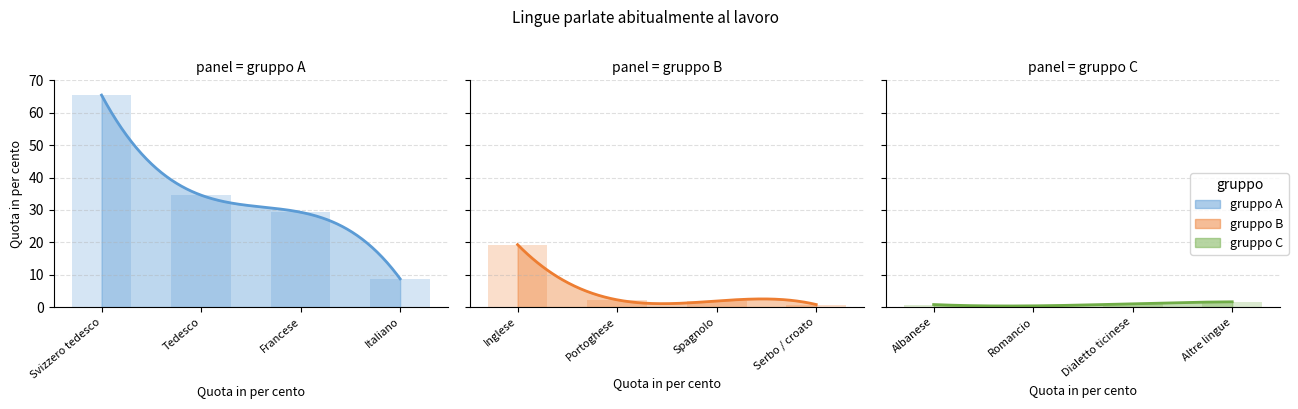

What is the approximate value at Italiano?

8.7